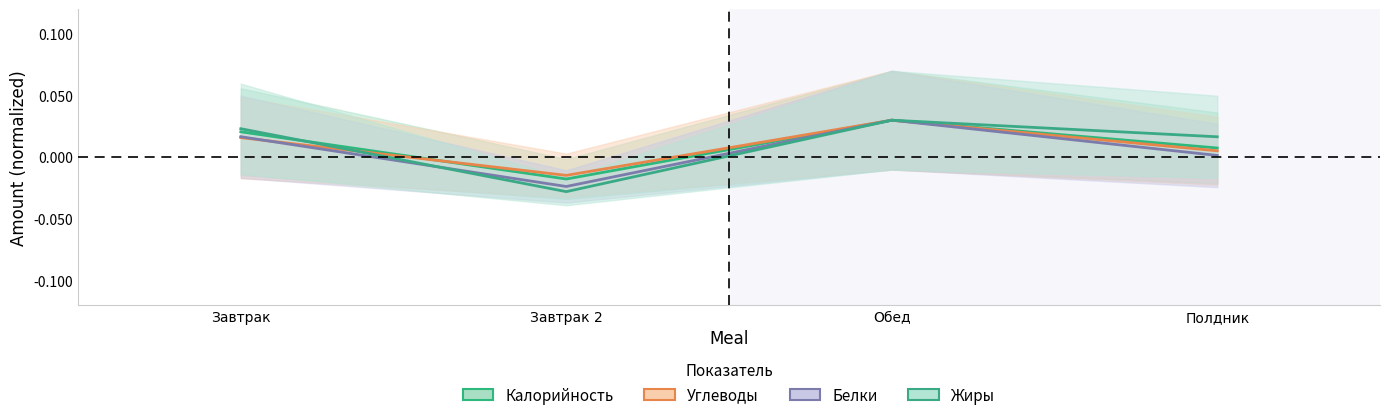

True or false: Жиры and Углеводы intersect in this chart.

True